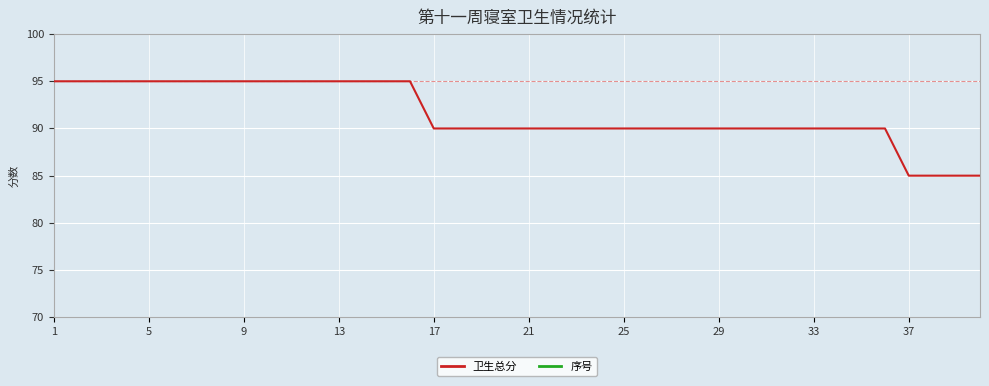

How many distinct data groups are displayed?

2